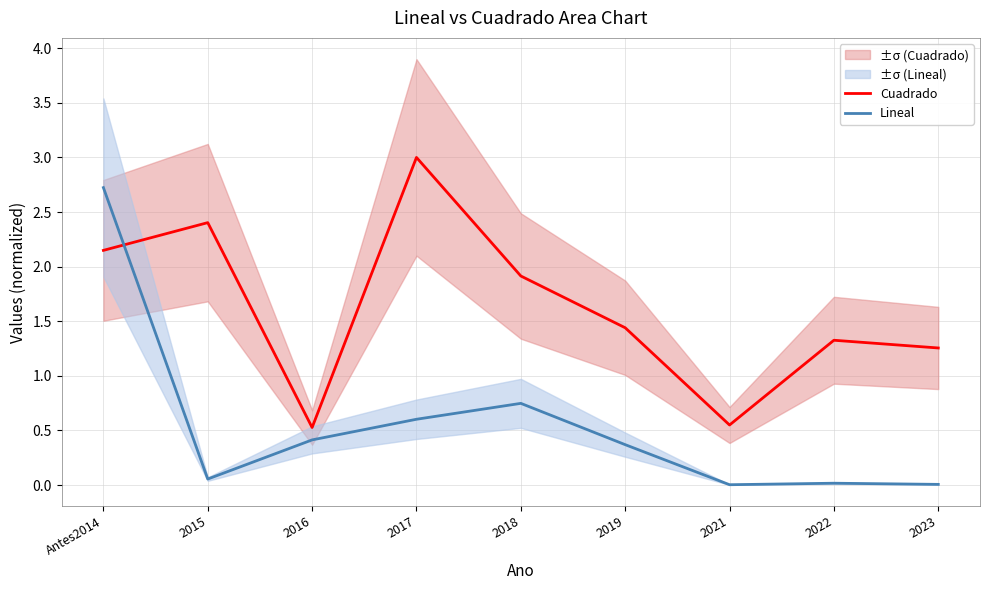

Which series changed the most between 2016 and 2022?

Cuadrado